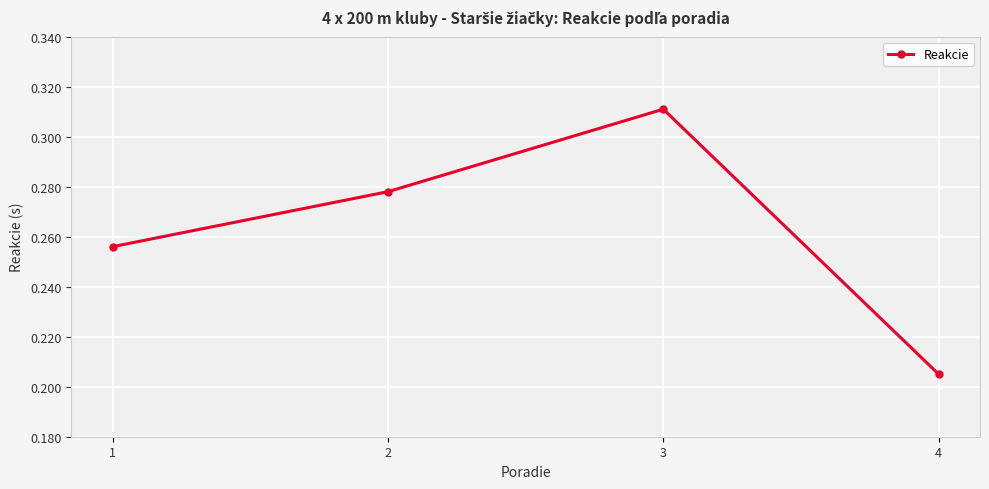

Rank the categories by value from highest to lowest.

3, 2, 1, 4